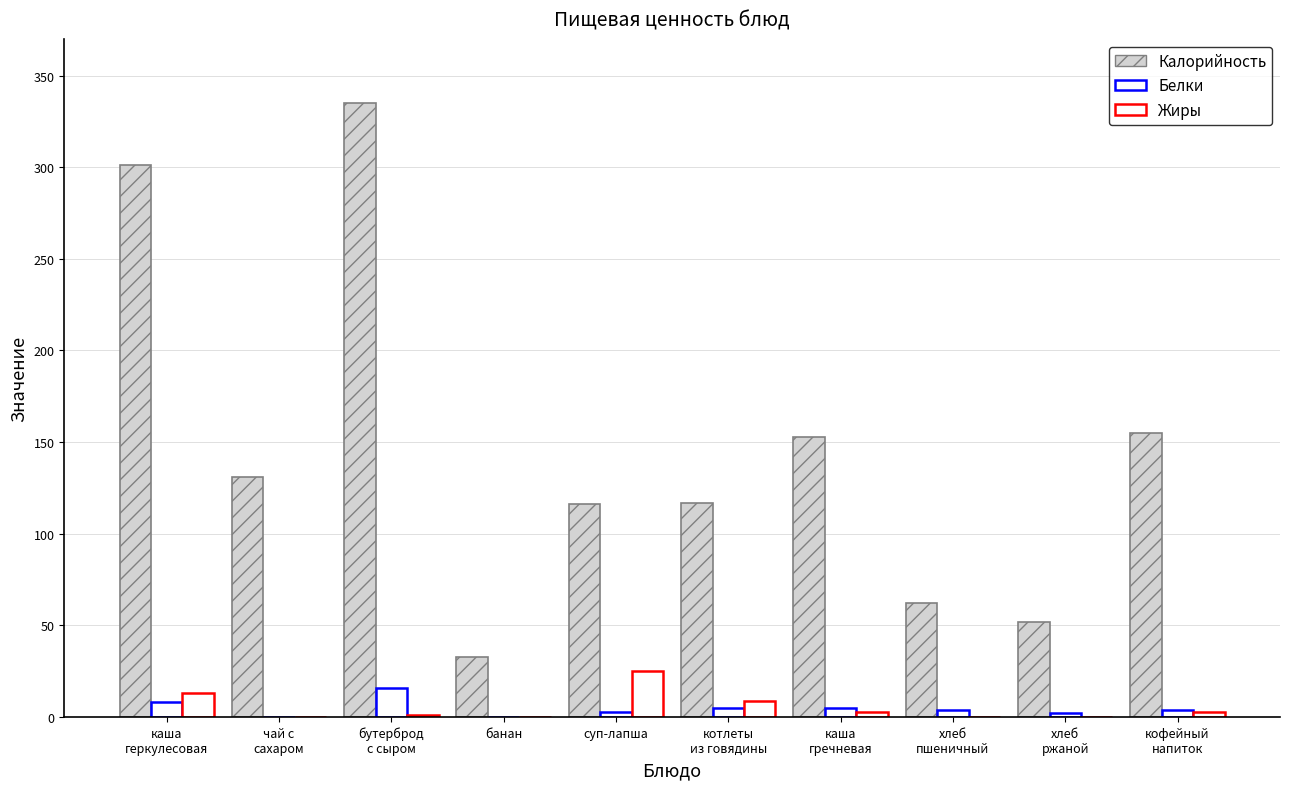

List the labels in order of Белки value, smallest first.

чай с
сахаром, банан, хлеб
ржаной, суп-лапша, хлеб
пшеничный, кофейный
напиток, котлеты
из говядины, каша
гречневая, каша
геркулесовая, бутерброд
с сыром